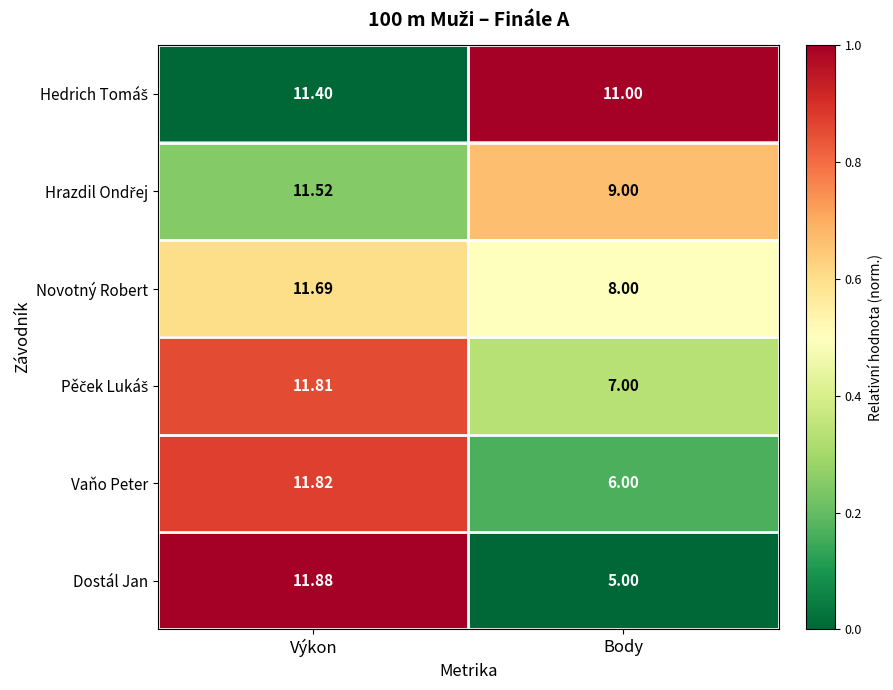

Which series has the largest range (max minus min)?

Dostál Jan